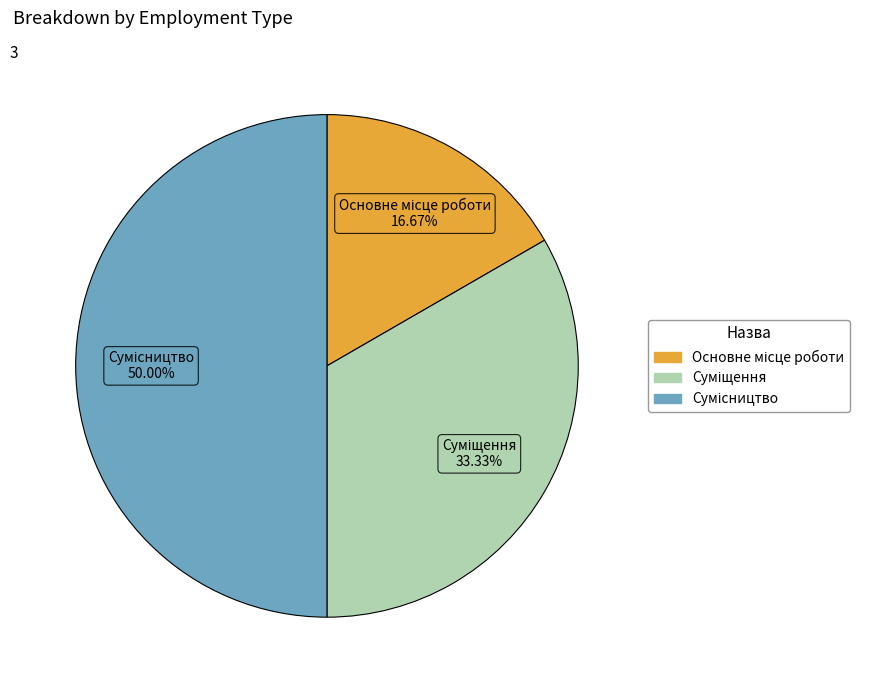

To the nearest percent, what percentage of the pie is Сумісництво?

50%